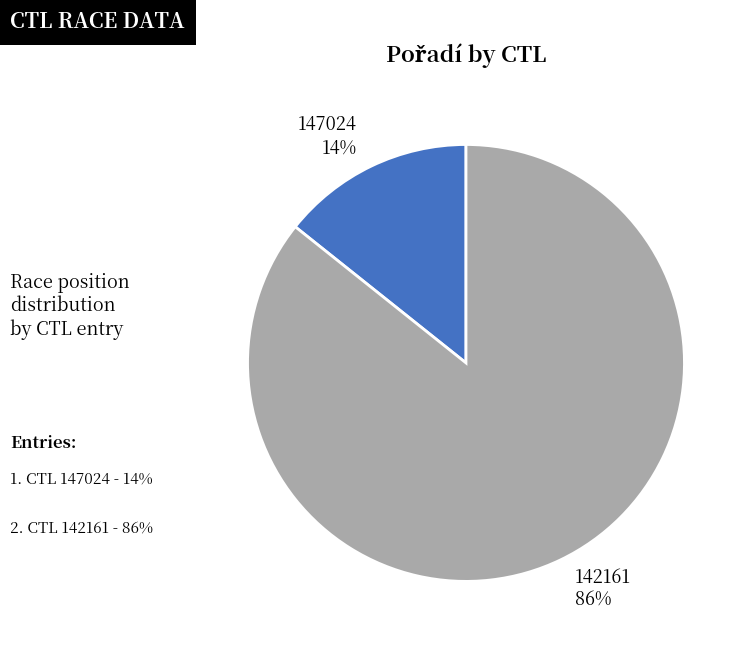

Which slice is the smallest?

147024